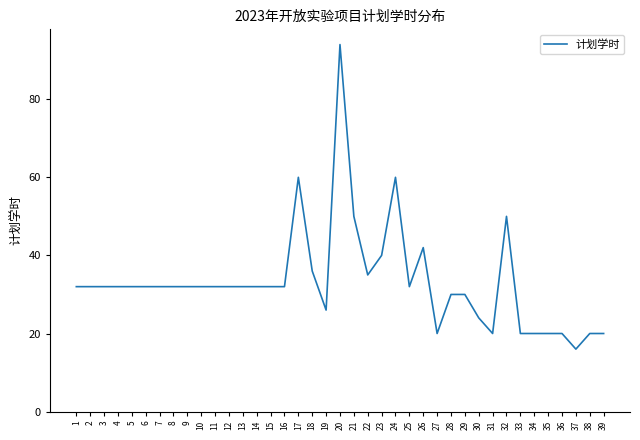

What is the greatest value displayed?

94